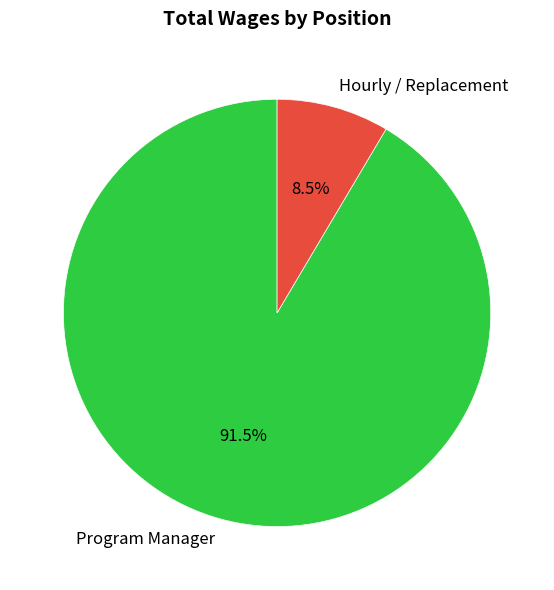

Which has a higher value, Hourly / Replacement or Program Manager?

Program Manager